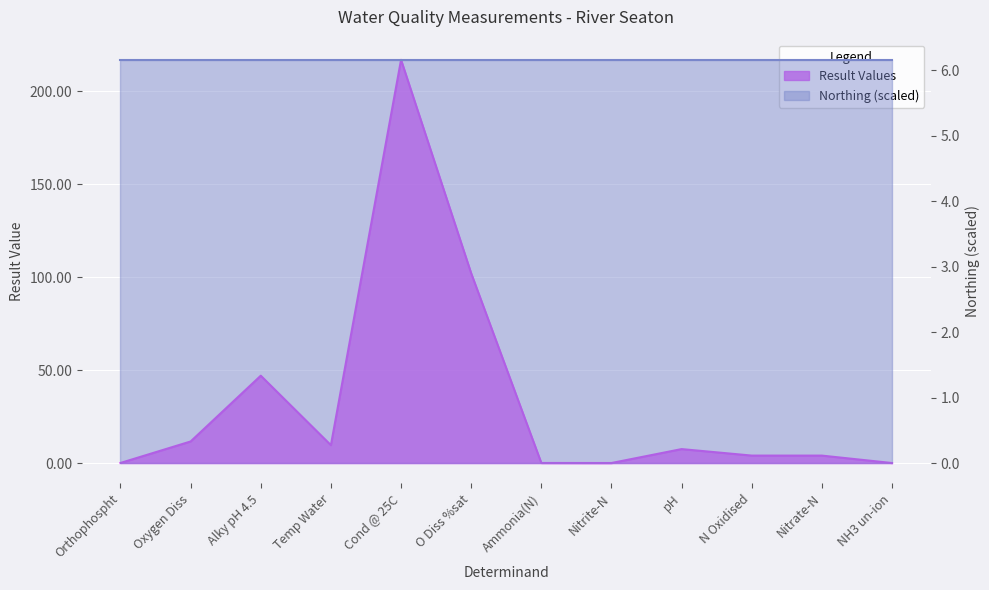

Is it true that the value at Nitrate-N is 4.0?

True